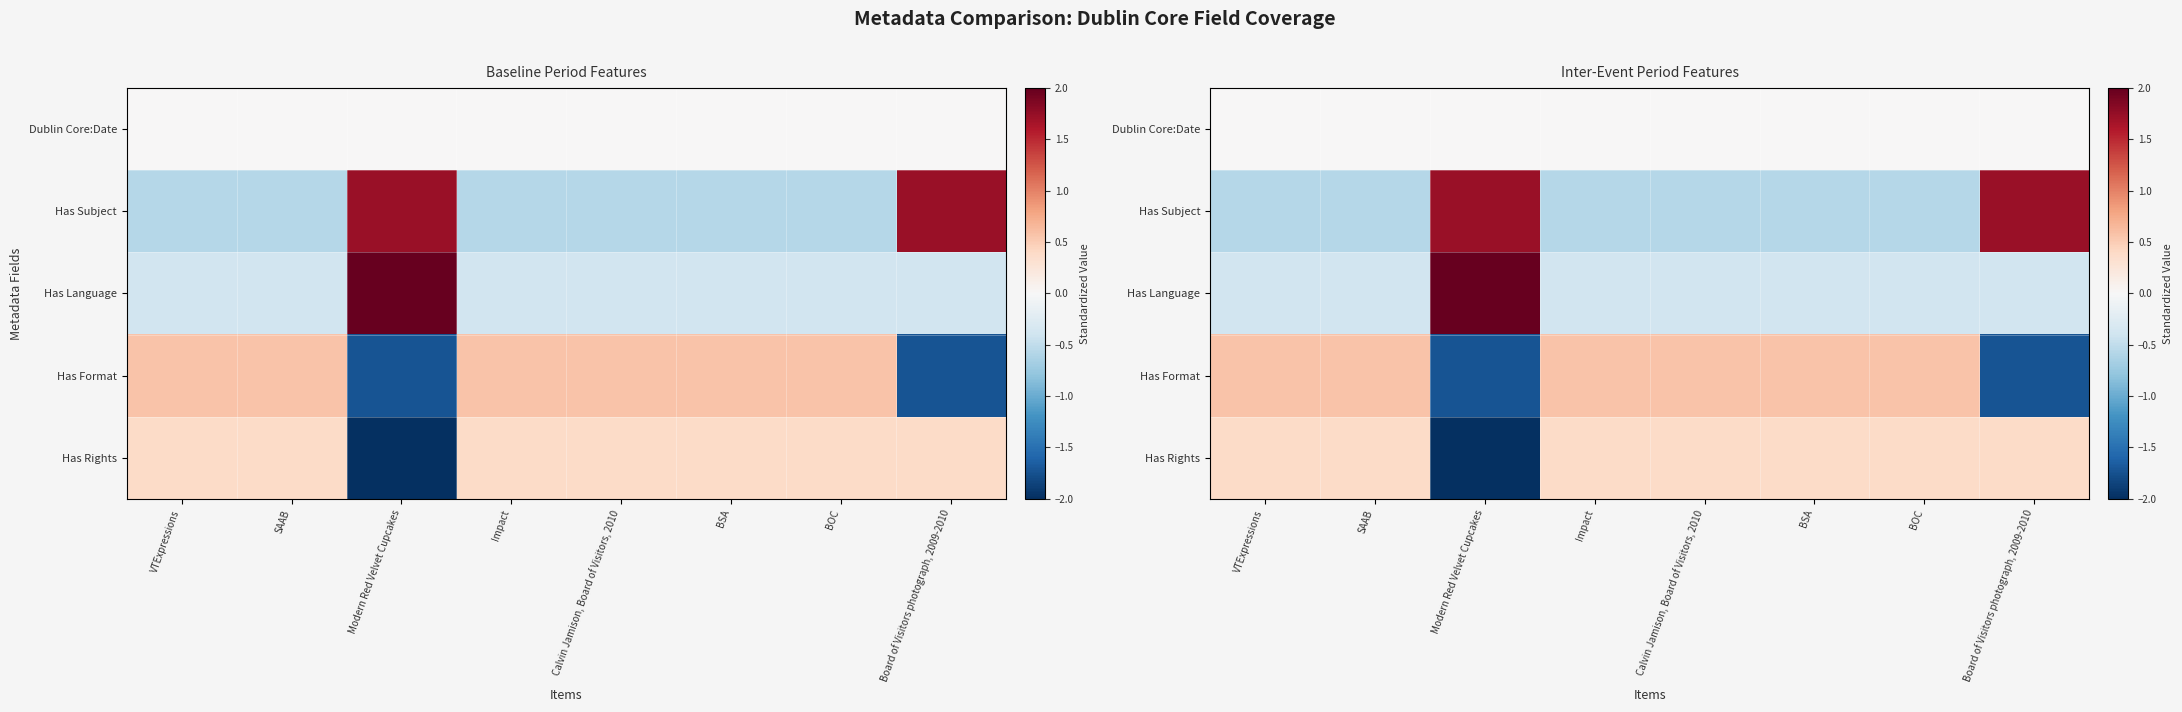

Which has a higher value, Modern Red Velvet Cupcakes or SAAB?

Modern Red Velvet Cupcakes